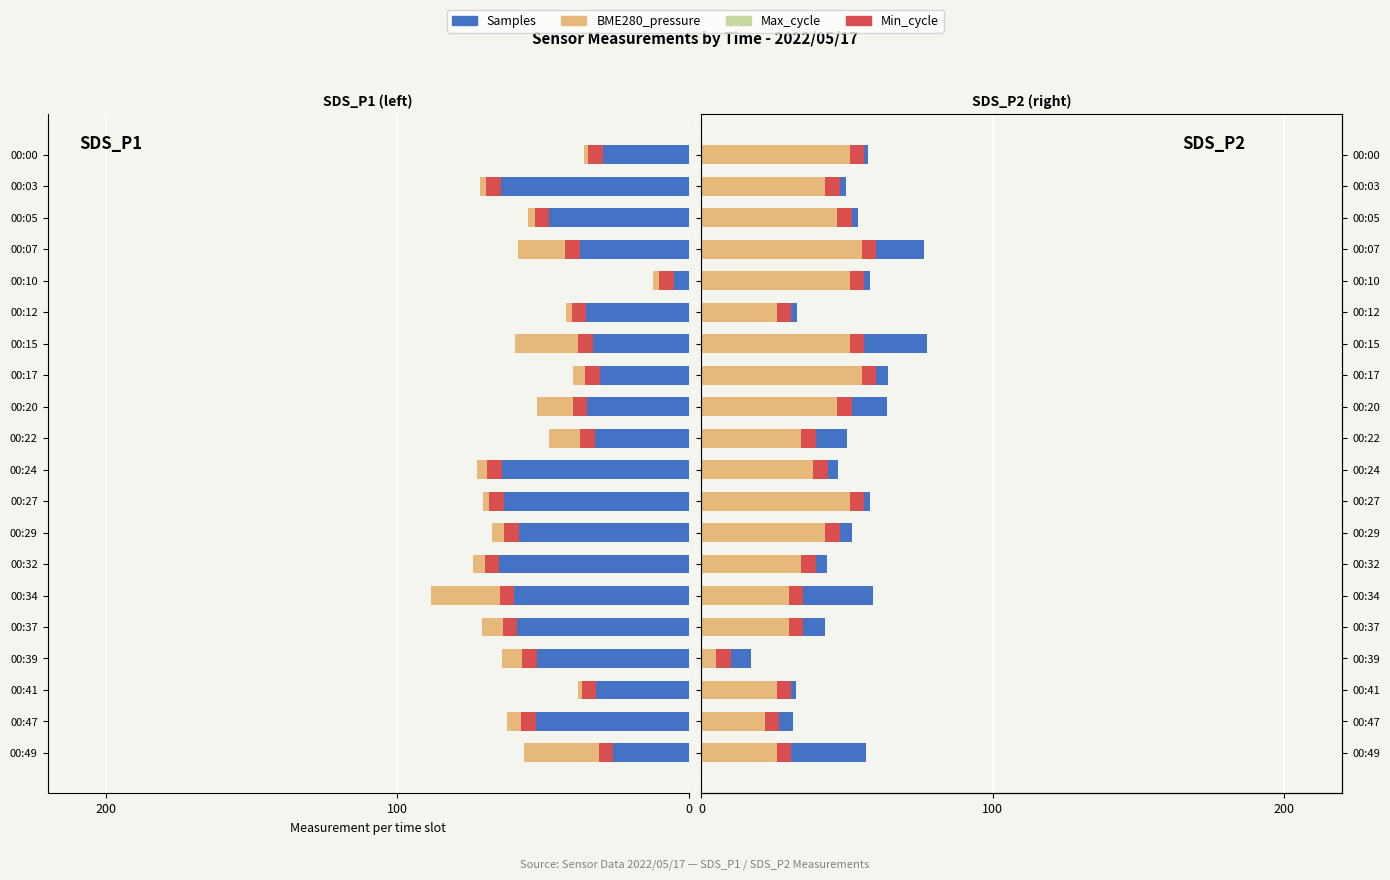

How many data points in Samples are less than -37?

11